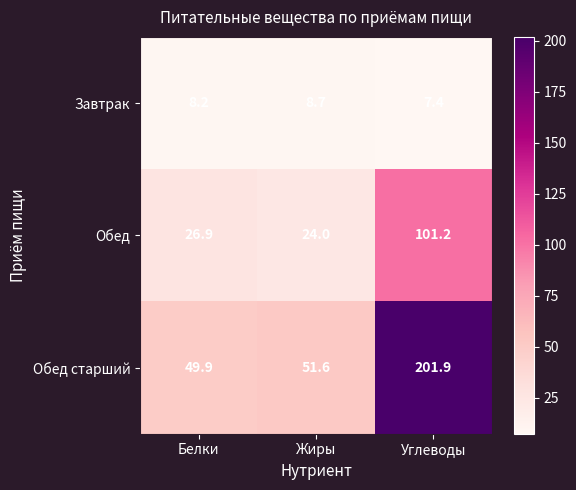

What value does the Завтрак series have at Жиры?

8.7